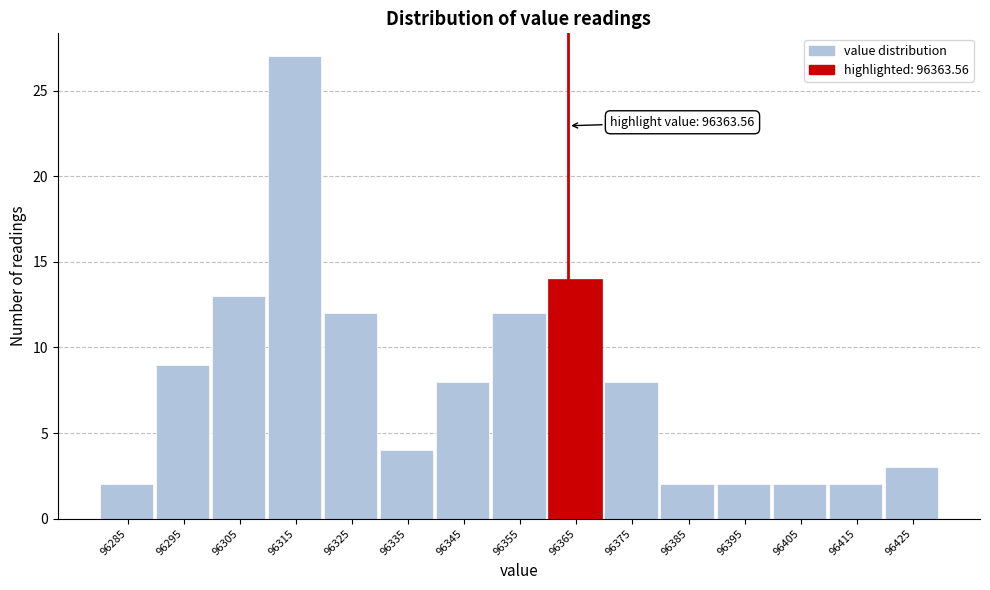

Which range on the x-axis has the tallest bar?

96310 to 96320